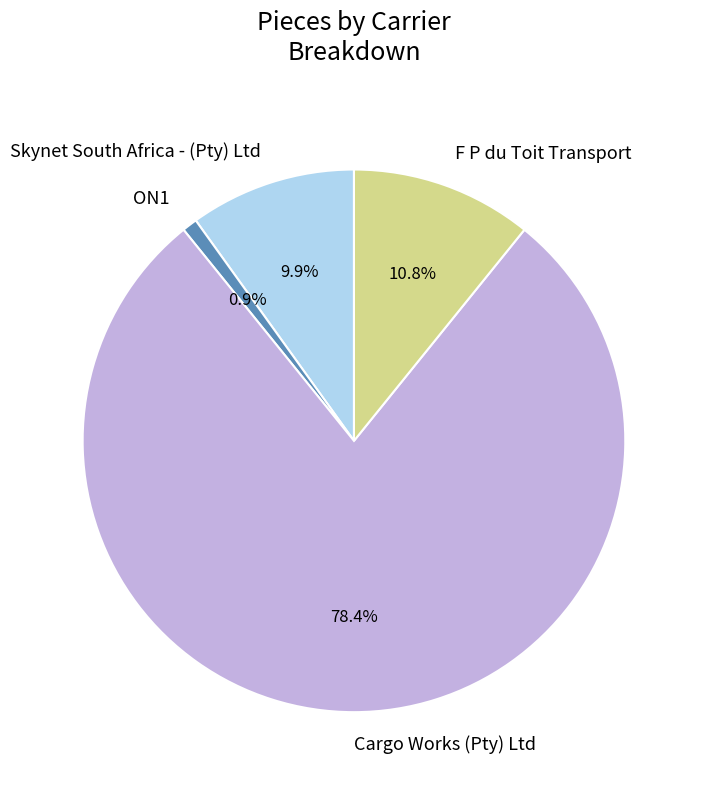

To the nearest percent, what percentage of the pie is F P du Toit Transport?

11%